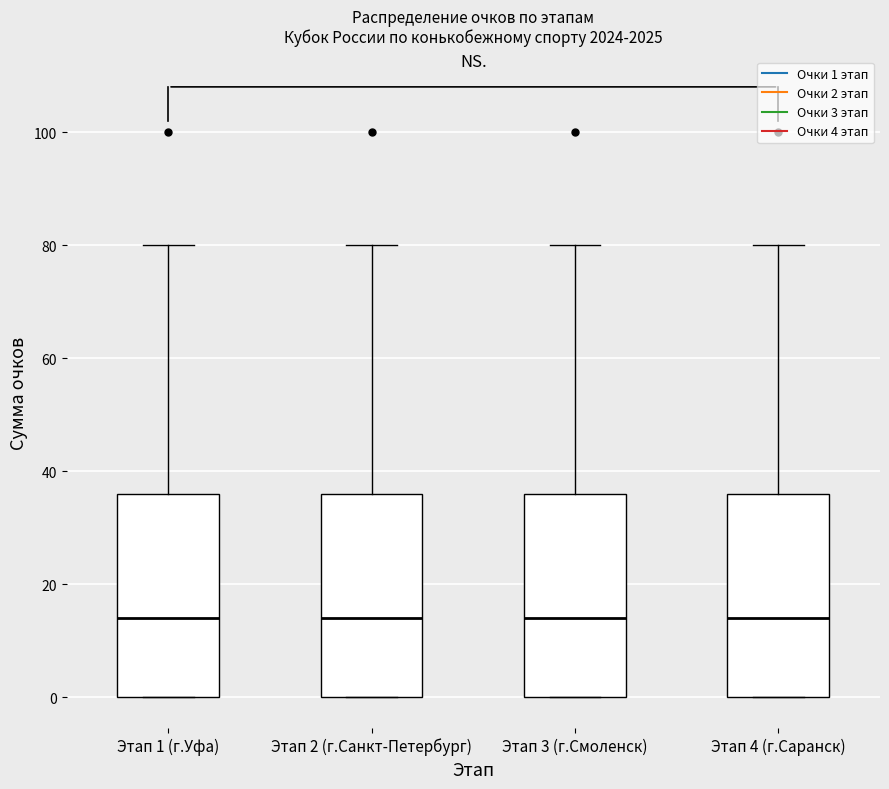

Where does the median line of the box for Этап 1 (г.Уфа) sit on the y-axis? The values are not printed on the chart, so give them approximately, as read against the axis.

14